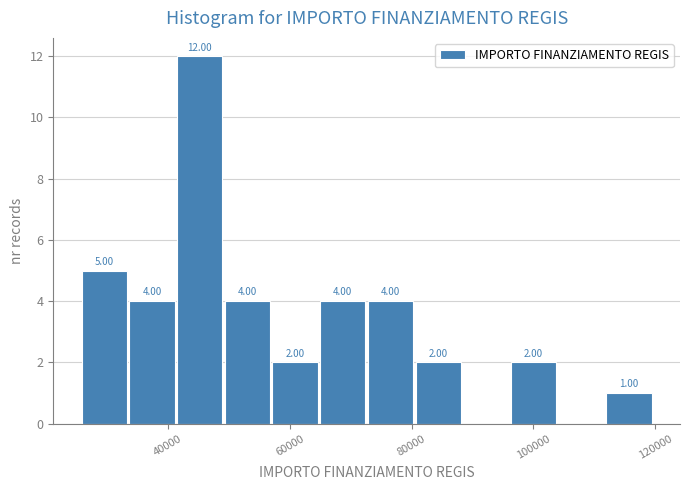

Around what value on the x-axis is the tallest bar? Give the approximate position of its centre, as read against the axis.

46000